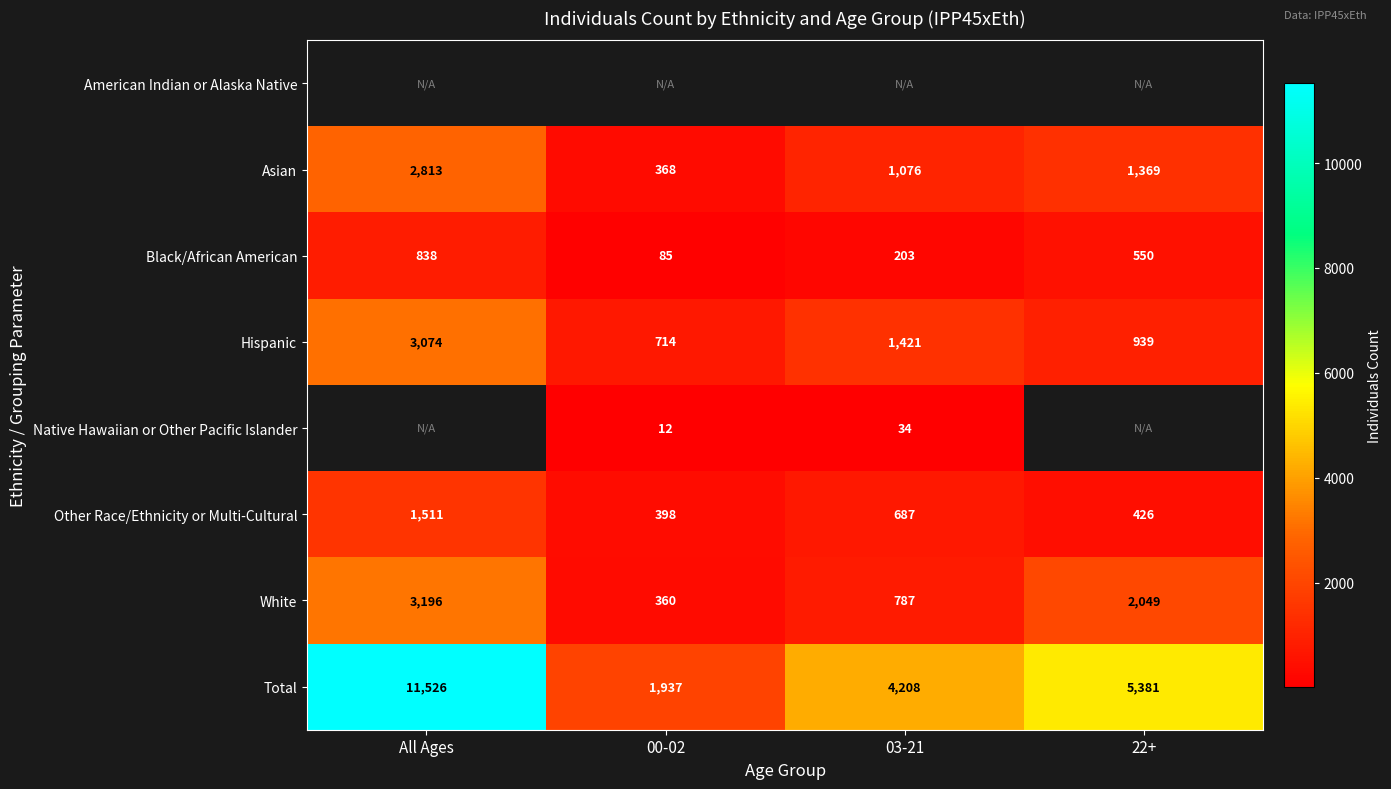

List the labels in order of Total value, largest first.

All Ages, 22+, 03-21, 00-02